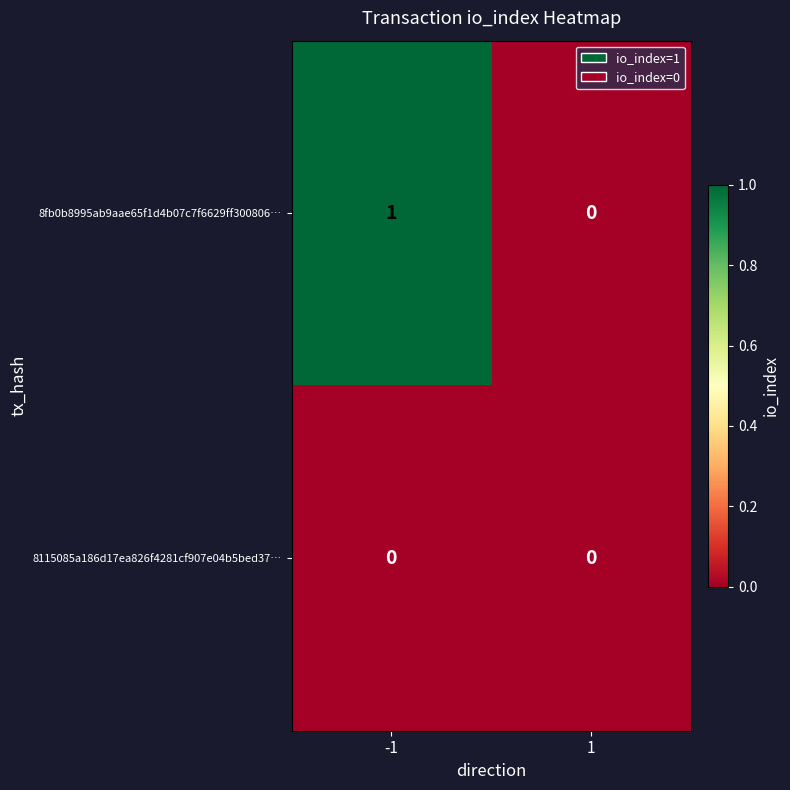

Is it true that 8115085a186d17ea826f4281cf907e04b5bed37… equals 0 at 1?

True